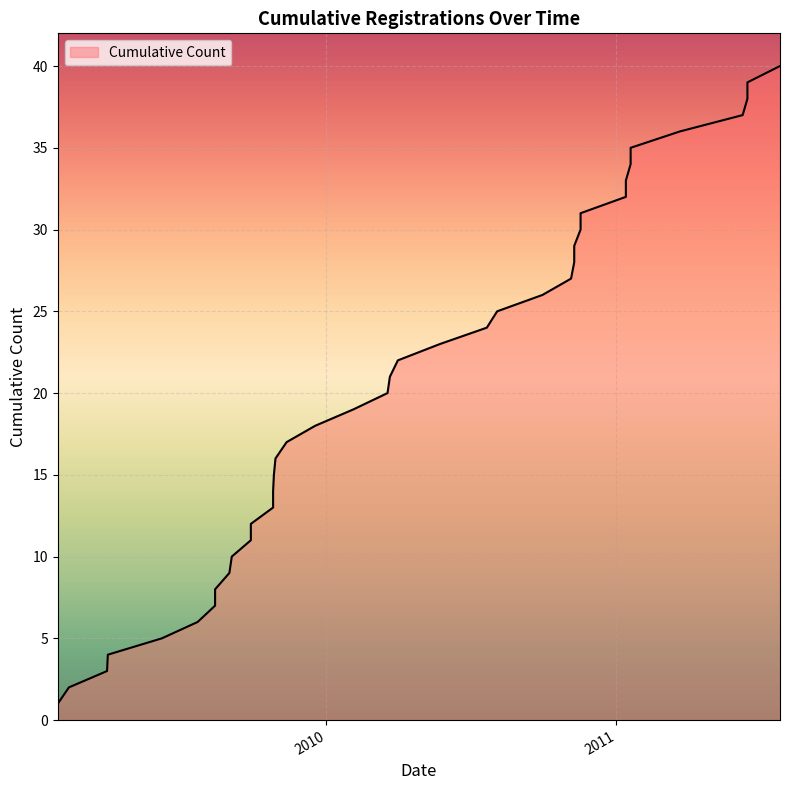

What is the average value?

20